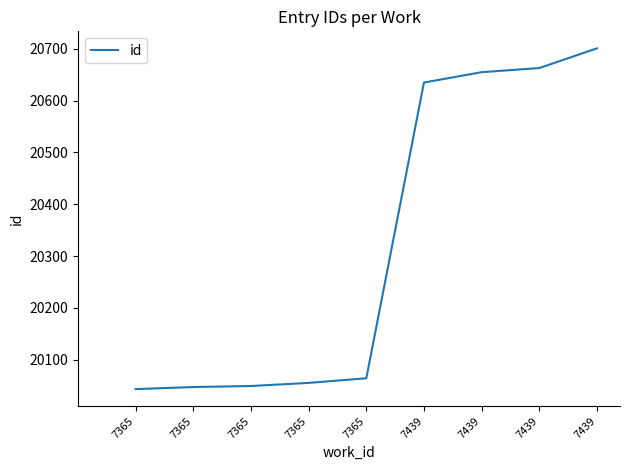

Where is the data nearest to the value 20372?

7439